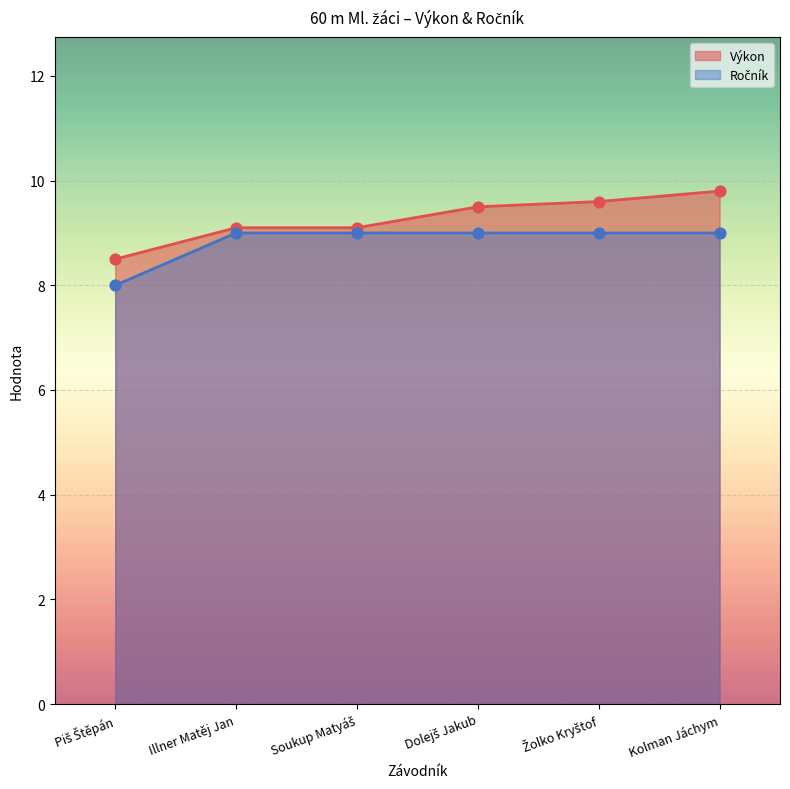

At which category is the sum across all series the highest?

Kolman Jáchym